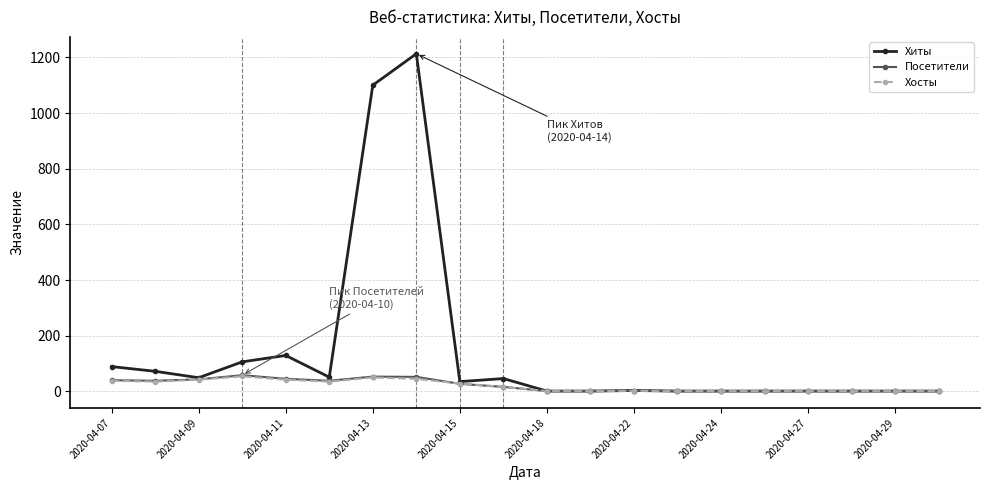

How many lines are shown in the chart?

3